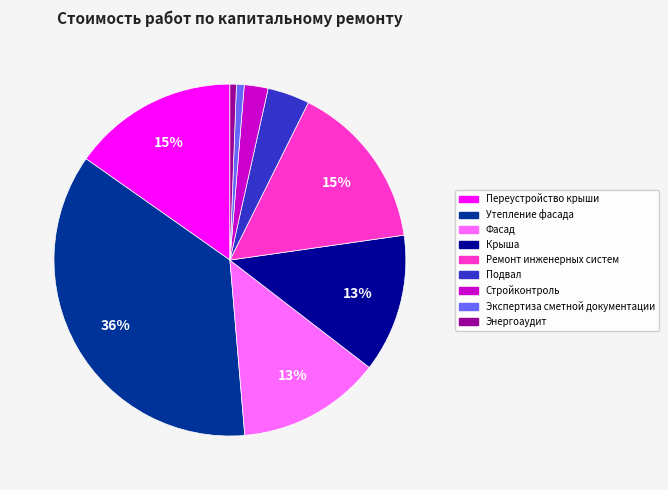

Between Стройконтроль and Утепление фасада, which is larger?

Утепление фасада